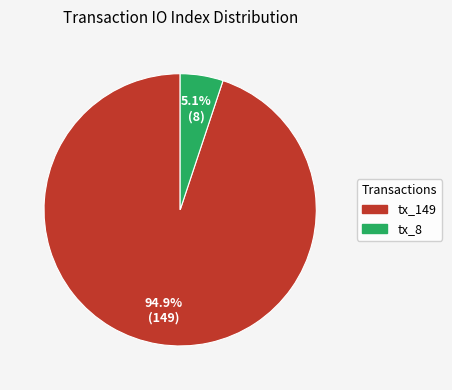

To the nearest percent, what is the difference between the tx_149 and tx_8 slice percentages?

90%